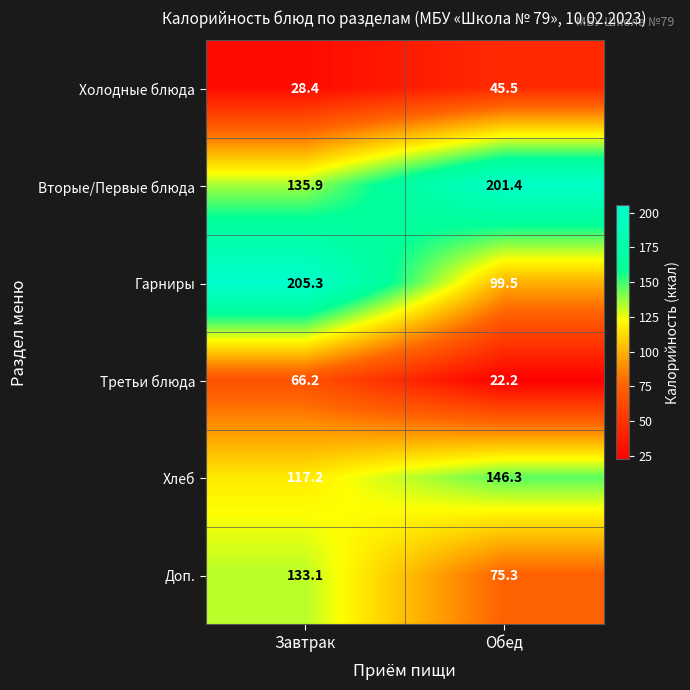

How many data points in Гарниры are less than 205?

1